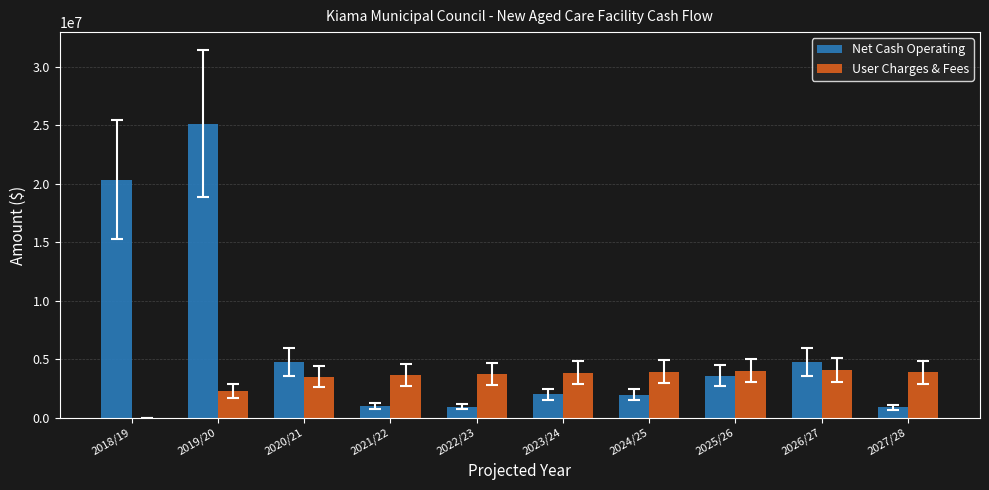

At which category does the chart reach its peak across all series?

2019/20